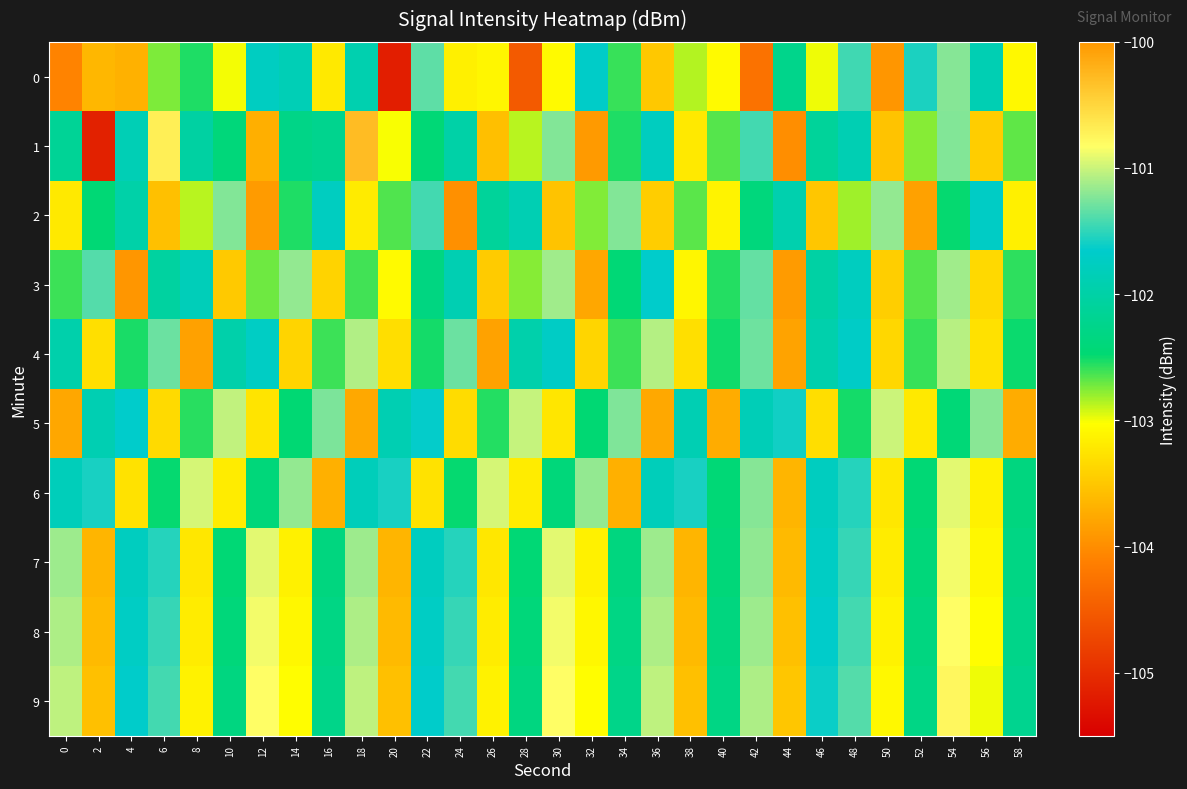

Reading right to left, extract all data points from this chart.

0: 58=-103.1	56=-101.9	54=-101.2	52=-101.6	50=-103.9	48=-101.4	46=-103.0	44=-102.2	42=-104.3	40=-103.1	38=-102.9	36=-103.5	34=-102.6	32=-101.7	30=-103.1	28=-104.5	26=-103.1	24=-103.2	22=-101.3	20=-105.2	18=-101.9	16=-103.2	14=-101.9	12=-101.7	10=-103.0	8=-102.5	6=-102.7	4=-103.7	2=-103.6	0=-104.1
1: 58=-102.7	56=-103.5	54=-101.2	52=-102.8	50=-103.5	48=-101.9	46=-102.1	44=-104.0	42=-101.4	40=-102.7	38=-103.2	36=-101.8	34=-102.5	32=-103.9	30=-101.2	28=-102.9	26=-103.6	24=-102.0	22=-102.4	20=-103.0	18=-100.3	16=-102.2	14=-102.3	12=-103.7	10=-102.4	8=-102.0	6=-100.7	4=-101.9	2=-105.1	0=-102.1
2: 58=-103.2	56=-101.7	54=-102.5	52=-103.8	50=-101.2	48=-102.8	46=-103.5	44=-101.9	42=-102.4	40=-103.1	38=-102.7	36=-103.5	34=-101.2	32=-102.8	30=-103.5	28=-101.9	26=-102.1	24=-104.0	22=-101.4	20=-102.7	18=-103.2	16=-101.8	14=-102.5	12=-103.9	10=-101.2	8=-102.9	6=-103.6	4=-102.0	2=-102.5	0=-103.2
3: 58=-102.6	56=-103.3	54=-101.1	52=-102.7	50=-103.4	48=-101.8	46=-102.0	44=-103.9	42=-101.3	40=-102.5	38=-103.1	36=-101.7	34=-102.4	32=-103.8	30=-101.1	28=-102.8	26=-103.5	24=-101.9	22=-102.3	20=-103.1	18=-102.6	16=-103.4	14=-101.2	12=-102.7	10=-103.5	8=-101.8	6=-102.1	4=-103.9	2=-101.4	0=-102.6
4: 58=-102.5	56=-103.3	54=-101.1	52=-102.6	50=-103.4	48=-101.7	46=-101.9	44=-103.8	42=-101.3	40=-102.5	38=-103.3	36=-101.1	34=-102.6	32=-103.4	30=-101.7	28=-102.0	26=-103.8	24=-101.3	22=-102.5	20=-103.3	18=-101.1	16=-102.6	14=-103.4	12=-101.7	10=-102.0	8=-103.8	6=-101.3	4=-102.5	2=-103.3	0=-102.0
5: 58=-103.7	56=-101.2	54=-102.4	52=-103.2	50=-101.0	48=-102.5	46=-103.3	44=-101.6	42=-101.8	40=-103.7	38=-101.9	36=-103.8	34=-101.2	32=-102.5	30=-103.2	28=-101.0	26=-102.5	24=-103.3	22=-101.6	20=-101.9	18=-103.8	16=-101.2	14=-102.5	12=-103.2	10=-101.0	8=-102.6	6=-103.3	4=-101.7	2=-101.9	0=-103.8
6: 58=-102.4	56=-103.1	54=-100.9	52=-102.5	50=-103.2	48=-101.5	46=-101.8	44=-103.7	42=-101.2	40=-102.4	38=-101.6	36=-101.8	34=-103.7	32=-101.2	30=-102.4	28=-103.2	26=-101.0	24=-102.5	22=-103.3	20=-101.6	18=-101.8	16=-103.7	14=-101.2	12=-102.4	10=-103.2	8=-101.0	6=-102.5	4=-103.3	2=-101.6	0=-101.8
7: 58=-102.3	56=-103.1	54=-100.9	52=-102.4	50=-103.2	48=-101.5	46=-101.7	44=-103.6	42=-101.2	40=-102.4	38=-103.7	36=-101.1	34=-102.4	32=-103.1	30=-100.9	28=-102.5	26=-103.2	24=-101.5	22=-101.8	20=-103.7	18=-101.1	16=-102.4	14=-103.1	12=-100.9	10=-102.5	8=-103.2	6=-101.5	4=-101.8	2=-103.7	0=-101.1
8: 58=-102.3	56=-103.0	54=-100.8	52=-102.3	50=-103.1	48=-101.4	46=-101.7	44=-103.6	42=-101.1	40=-102.4	38=-103.6	36=-101.1	34=-102.3	32=-103.1	30=-100.9	28=-102.4	26=-103.2	24=-101.5	22=-101.7	20=-103.6	18=-101.1	16=-102.3	14=-103.1	12=-100.9	10=-102.4	8=-103.2	6=-101.5	4=-101.7	2=-103.6	0=-101.1
9: 58=-102.2	56=-103.0	54=-100.8	52=-102.3	50=-103.1	48=-101.4	46=-101.6	44=-103.5	42=-101.1	40=-102.3	38=-103.6	36=-101.0	34=-102.3	32=-103.0	30=-100.8	28=-102.3	26=-103.1	24=-101.4	22=-101.7	20=-103.6	18=-101.0	16=-102.3	14=-103.0	12=-100.8	10=-102.3	8=-103.1	6=-101.4	4=-101.7	2=-103.6	0=-101.0